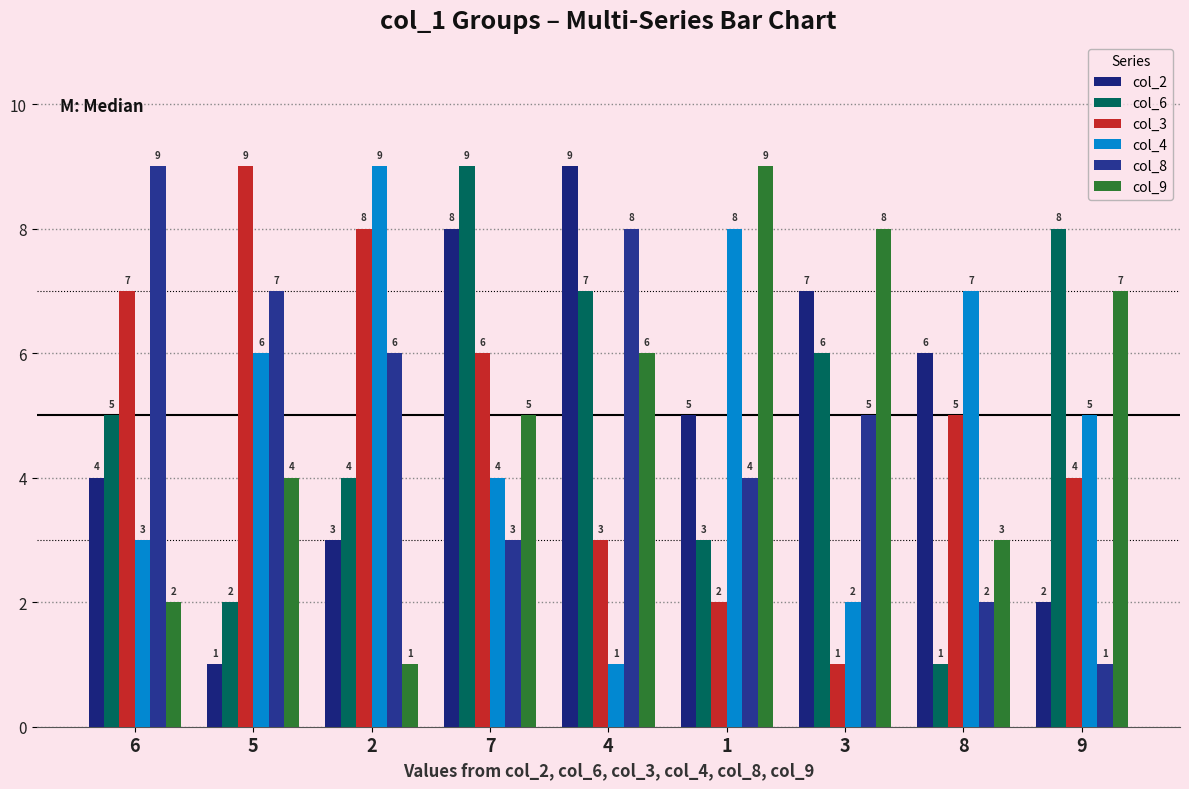

List the series in order of their peak value, highest first.

col_2, col_6, col_3, col_4, col_8, col_9